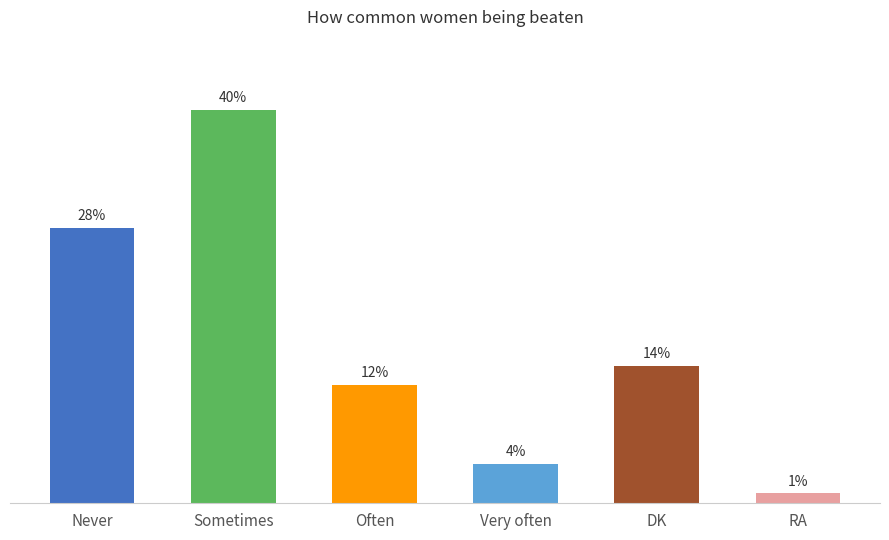

Are the bars grouped side by side (vs. stacked)?

No